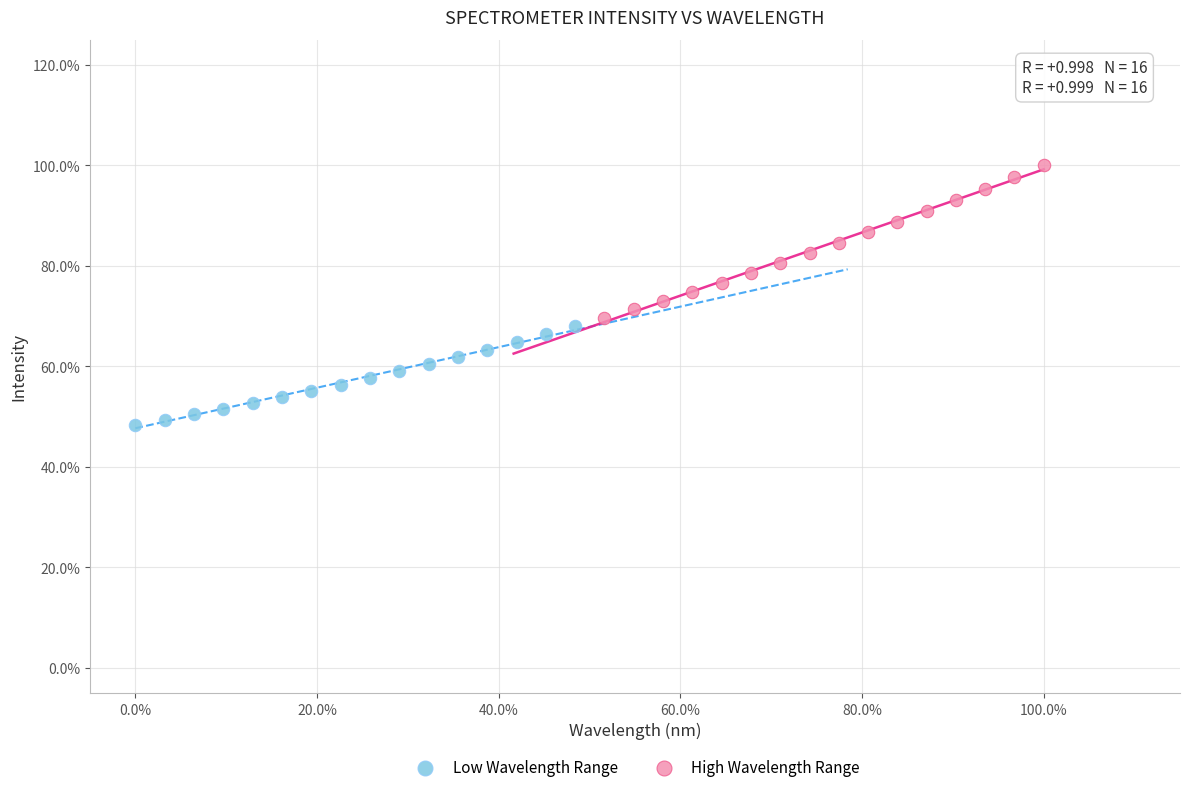

What are all the series names shown in the legend?

Low Wavelength Range, High Wavelength Range